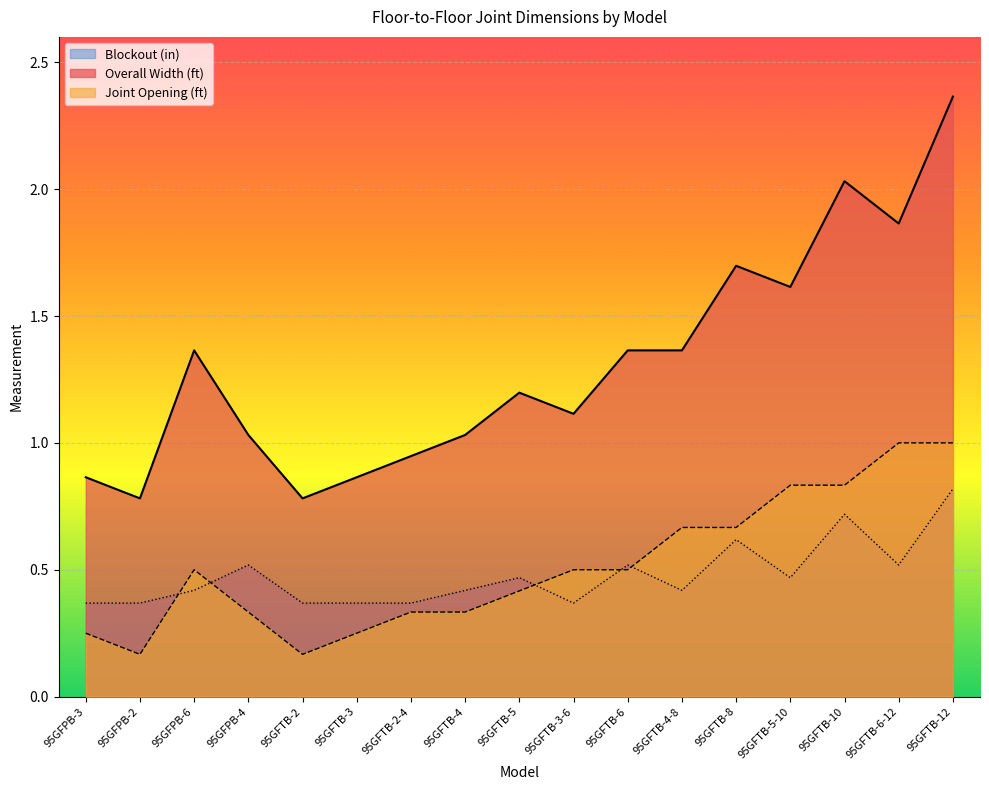

Reading left to right, what are all the values shown in this chart?

Overall Width (ft): 0.9	0.8	1.4	1.0	0.8	0.9	0.9	1.0	1.2	1.1	1.4	1.4	1.7	1.6	2.0	1.9	2.4
Joint Opening (ft): 0.2	0.2	0.5	0.3	0.2	0.2	0.3	0.3	0.4	0.5	0.5	0.7	0.7	0.8	0.8	1.0	1.0
Blockout (in): 0.4	0.4	0.4	0.5	0.4	0.4	0.4	0.4	0.5	0.4	0.5	0.4	0.6	0.5	0.7	0.5	0.8